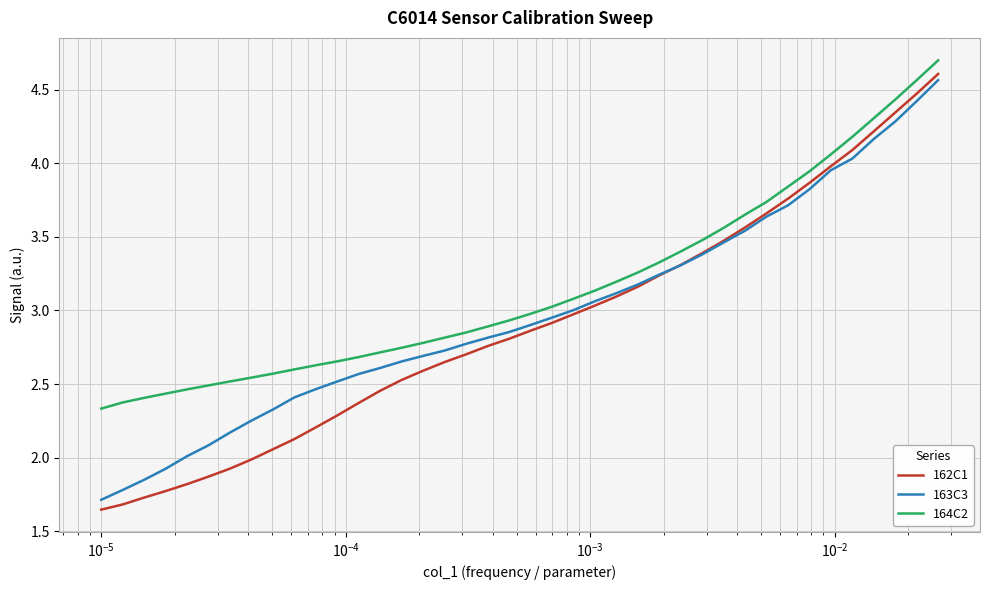

What is the greatest value displayed?

4.7